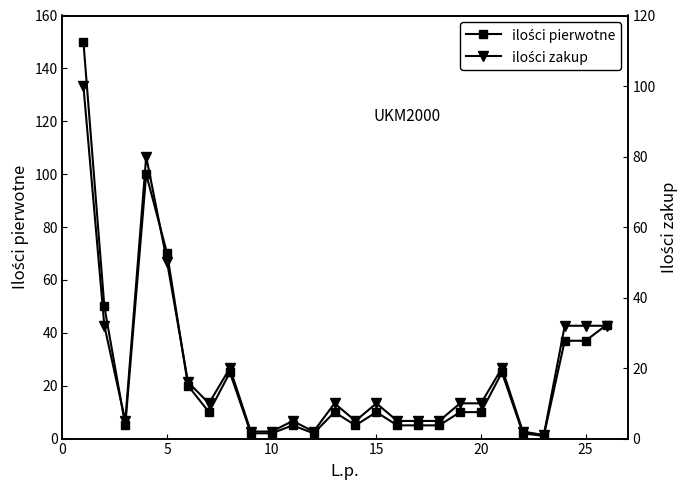

What are all the series names shown in the legend?

ilości pierwotne, ilości zakup